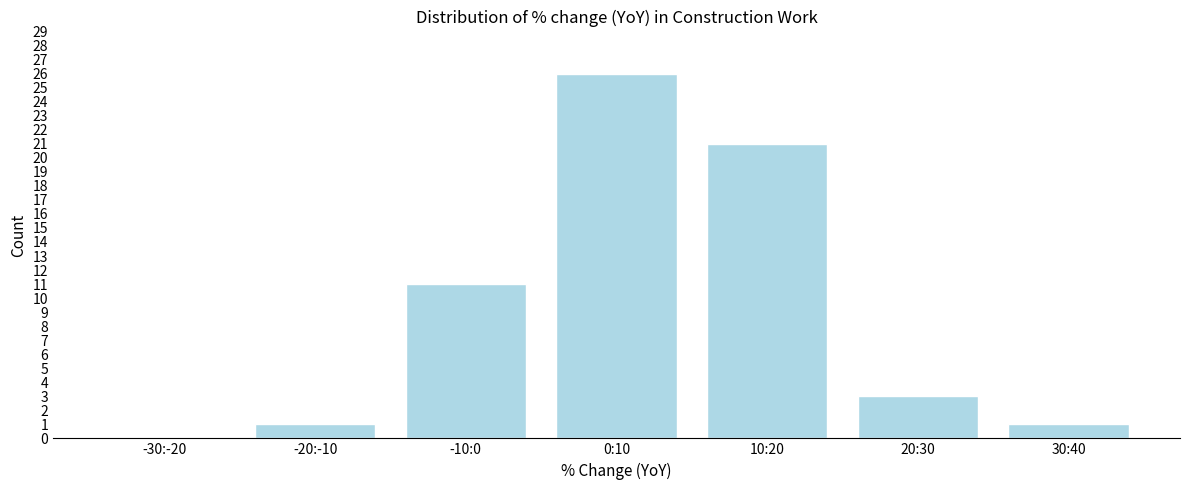

Reading right to left, extract all data points from this chart.

30:40=1	20:30=3	10:20=21	0:10=26	-10:0=11	-20:-10=1	-30:-20=0